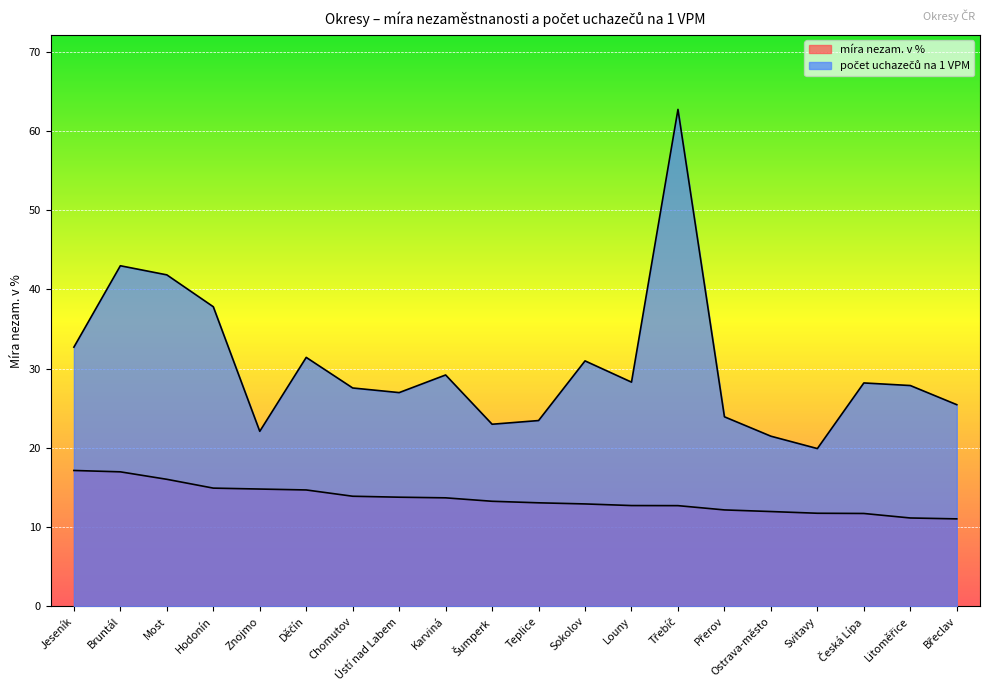

The value of míra nezam. v % at Sokolov is 12.9. True or false?

True